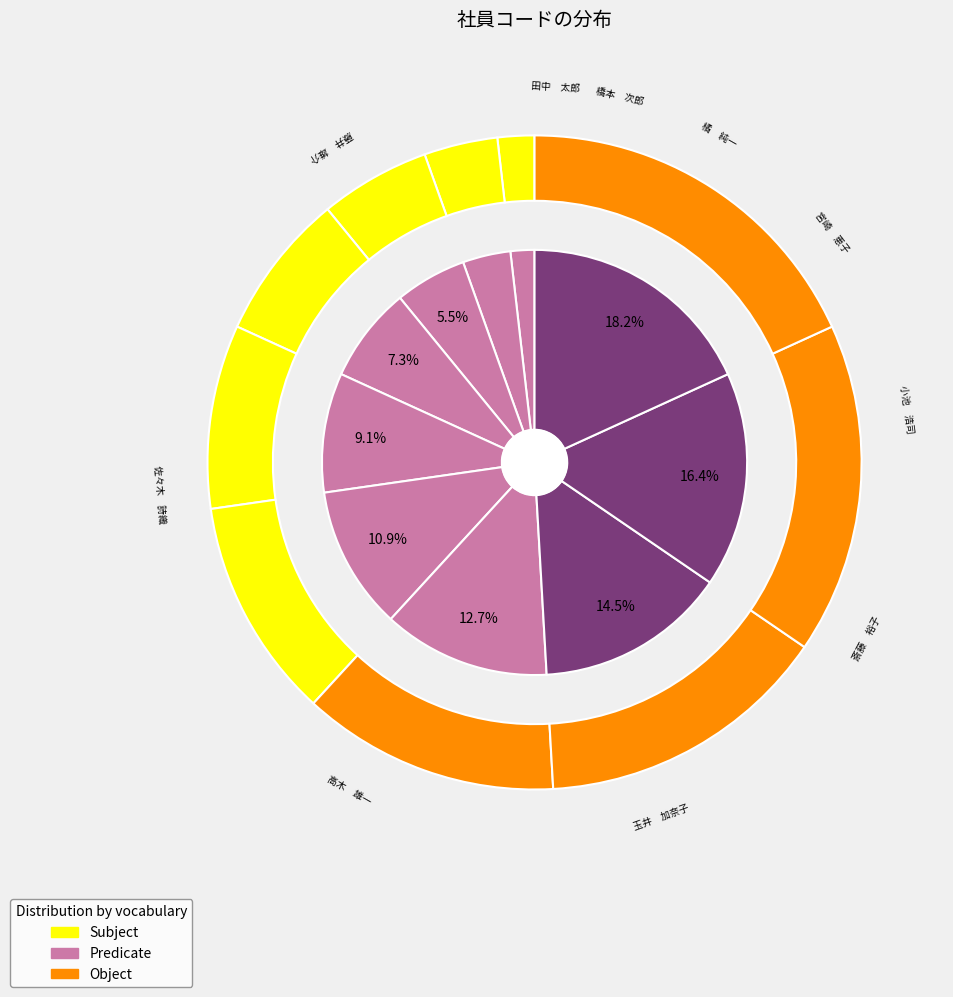

How many segments does this pie chart have?

10